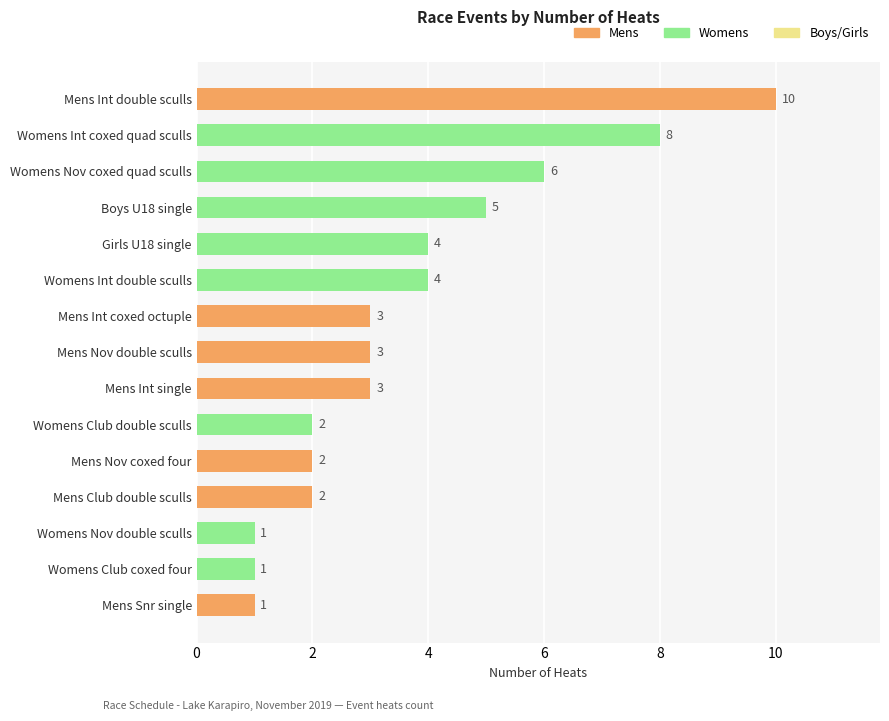

Reading bottom to top, extract all data points from this chart.

Mens Snr single=1	Womens Club coxed four=1	Womens Nov double sculls=1	Mens Club double sculls=2	Mens Nov coxed four=2	Womens Club double sculls=2	Mens Int single=3	Mens Nov double sculls=3	Mens Int coxed octuple=3	Womens Int double sculls=4	Girls U18 single=4	Boys U18 single=5	Womens Nov coxed quad sculls=6	Womens Int coxed quad sculls=8	Mens Int double sculls=10